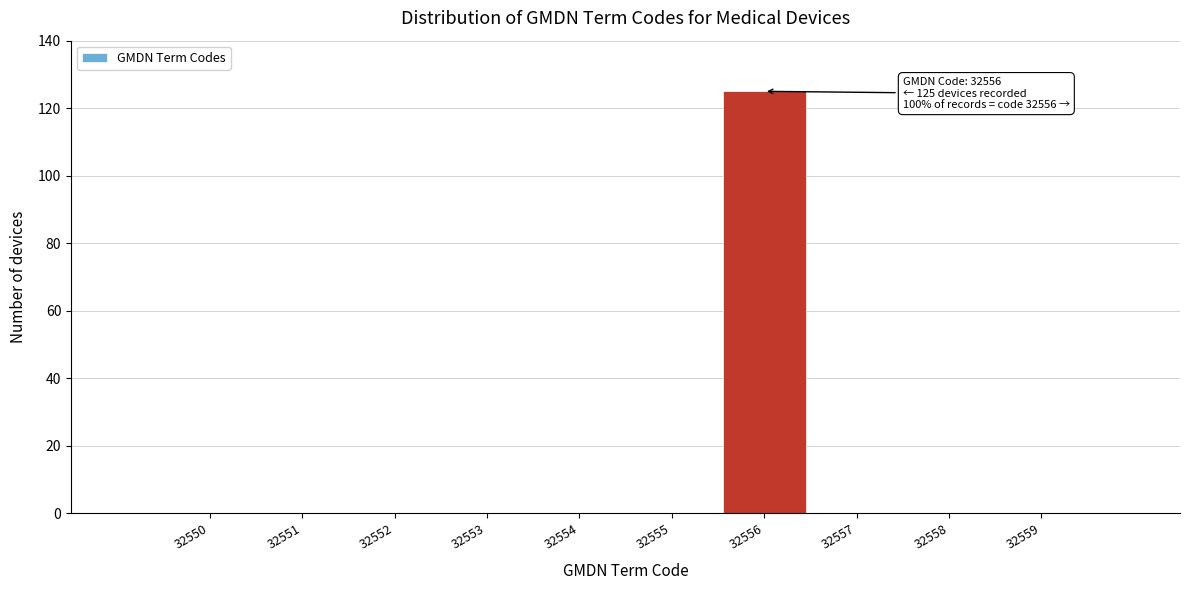

Reading right to left, extract all data points from this chart.

32559=0	32558=0	32557=0	32556=125	32555=0	32554=0	32553=0	32552=0	32551=0	32550=0